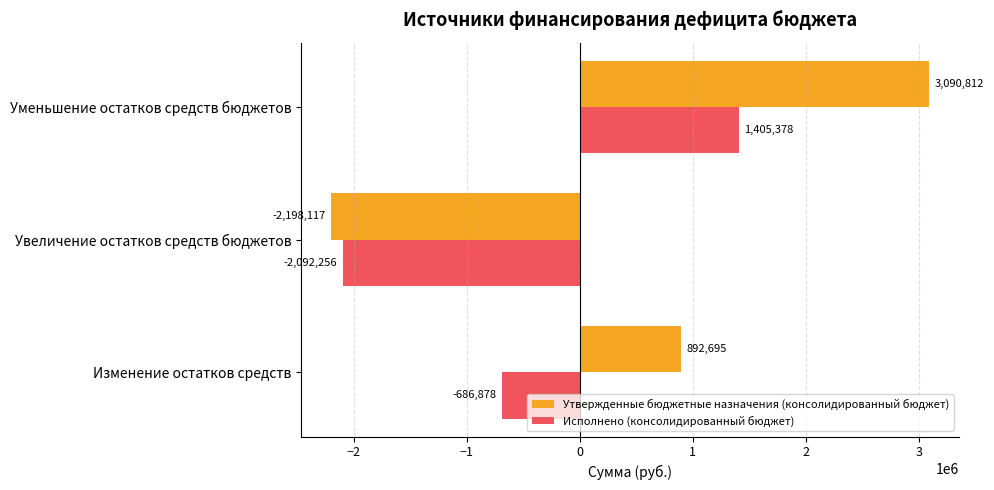

Where is Исполнено (консолидированный бюджет) nearest to the value -343438?

Изменение остатков средств